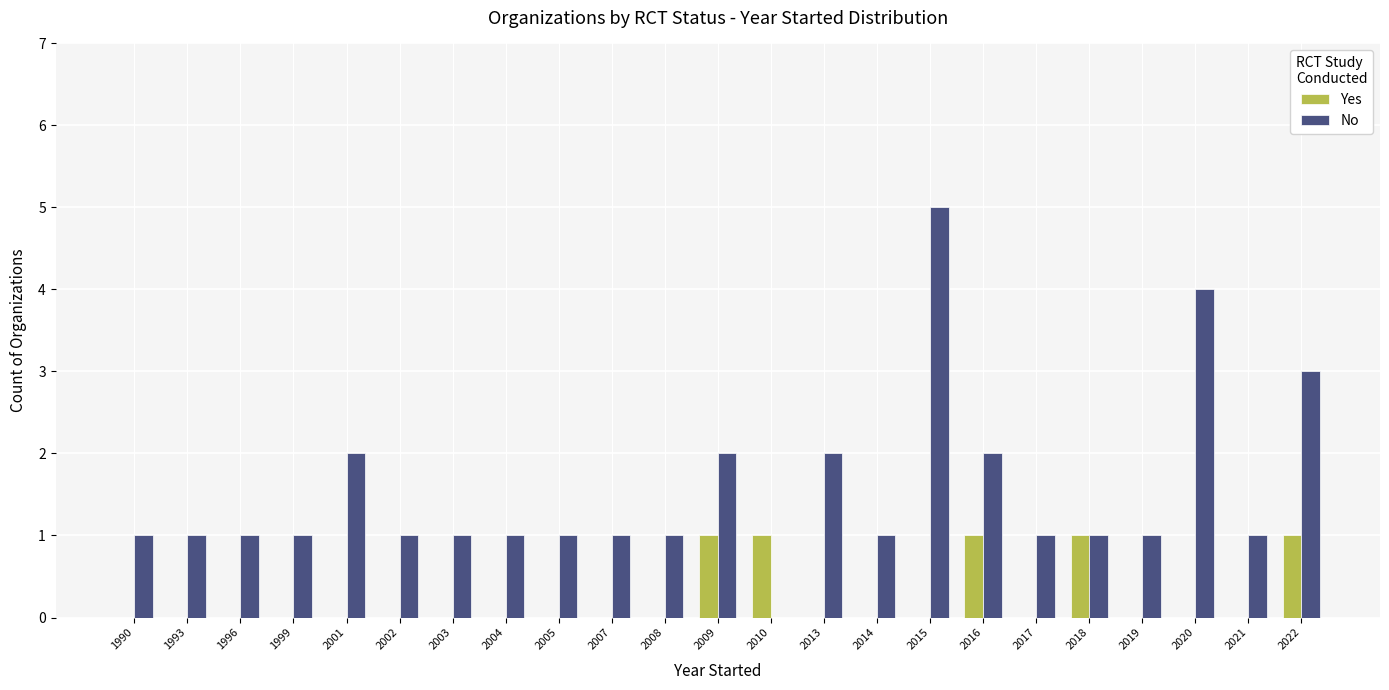

What are all the series names shown in the legend?

Yes, No